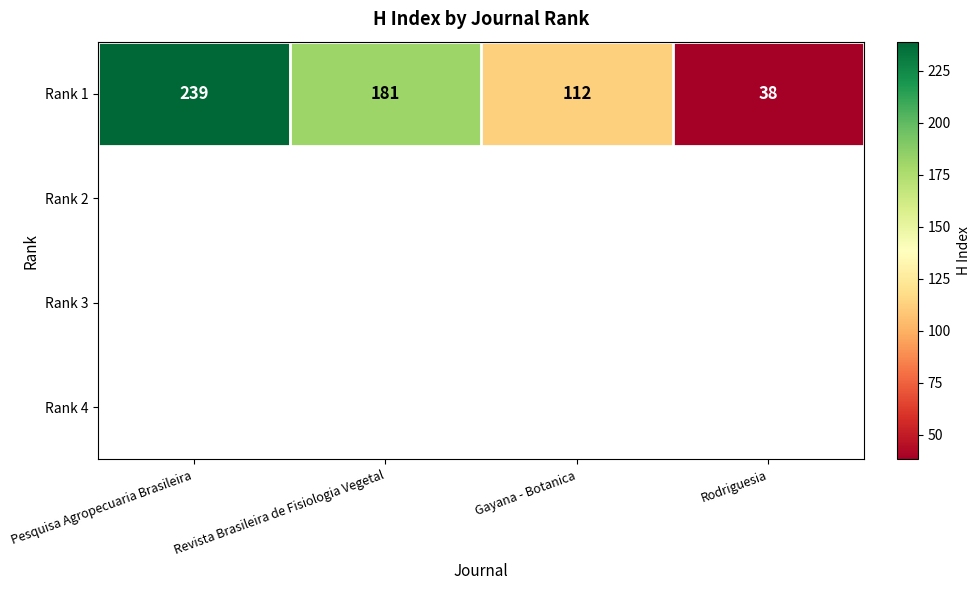

Reading left to right, list all the values displayed in this chart.

Pesquisa Agropecuaria Brasileira=239	Revista Brasileira de Fisiologia Vegetal=181	Gayana - Botanica=112	Rodriguesia=38